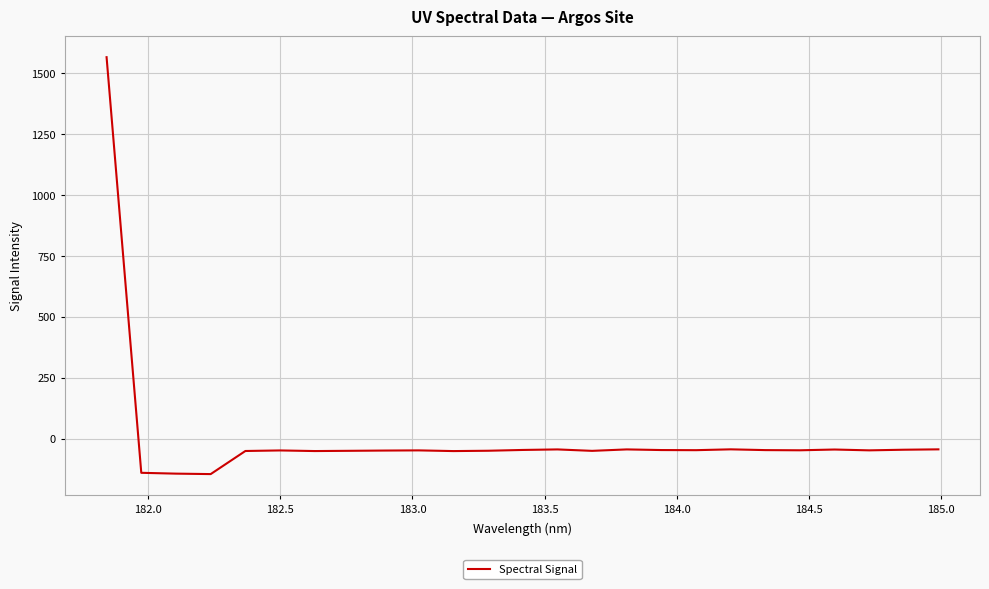

What is the difference between the maximum and minimum values?

1711.8